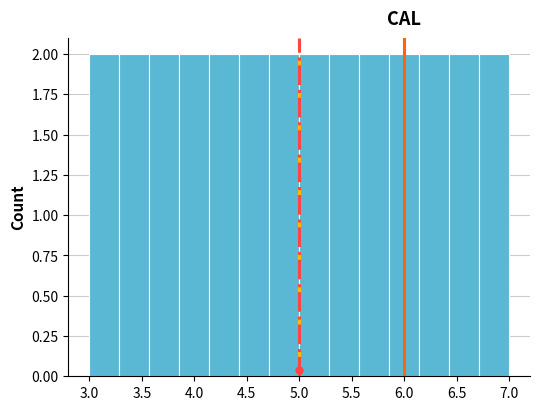

Reading left to right, list every bar in this chart as the range it spans on the x-axis followed by its height. Neither the bar edges nor the heights are printed on the chart, so give them approximately, as read against the axes.

3.00 to 3.30: 2
3.30 to 3.55: 2
3.55 to 3.85: 2
3.85 to 4.15: 2
4.15 to 4.45: 2
4.45 to 4.70: 2
4.70 to 5.00: 2
5.00 to 5.30: 2
5.30 to 5.55: 2
5.55 to 5.85: 2
5.85 to 6.15: 2
6.15 to 6.45: 2
6.45 to 6.70: 2
6.70 to 7.00: 2